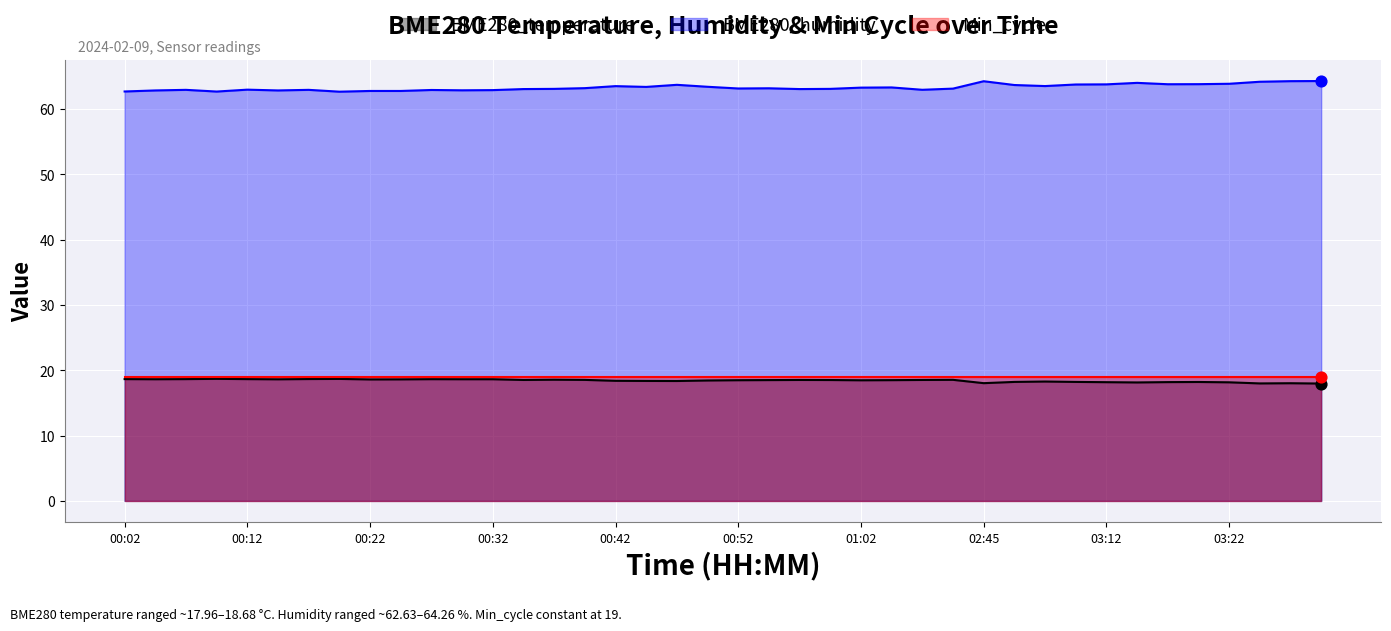

Which series has the largest Y range (max minus min)?

BME280_humidity